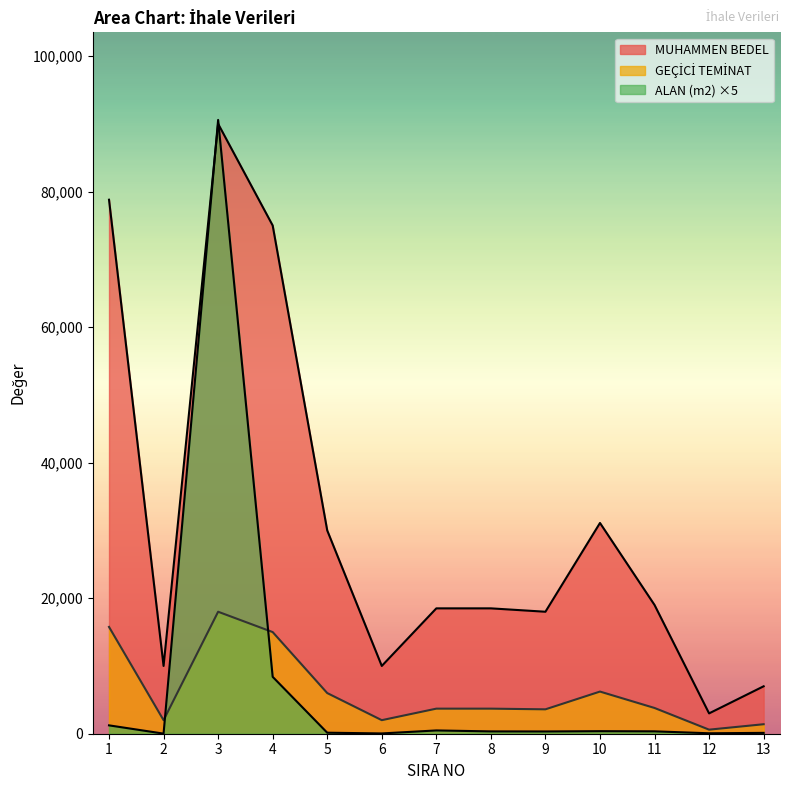

Rank the categories by GEÇİCİ TEMİNAT value from lowest to highest.

12, 13, 2, 6, 9, 7, 8, 11, 5, 10, 4, 1, 3